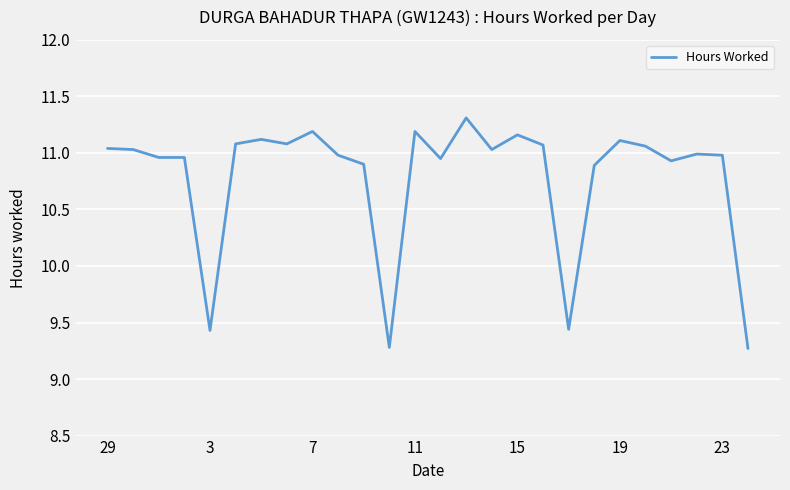

What is the maximum value shown in the chart?

11.3